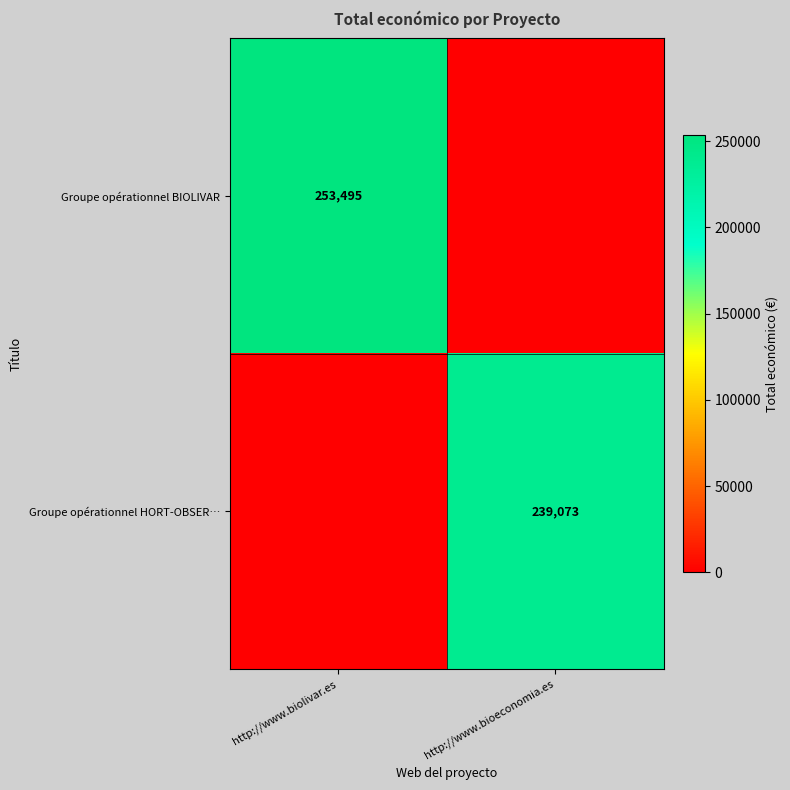

Is the value of Groupe opérationnel BIOLIVAR at http://www.biolivar.es greater than the value of Groupe opérationnel HORT-OBSER… at http://www.bioeconomia.es?

Yes